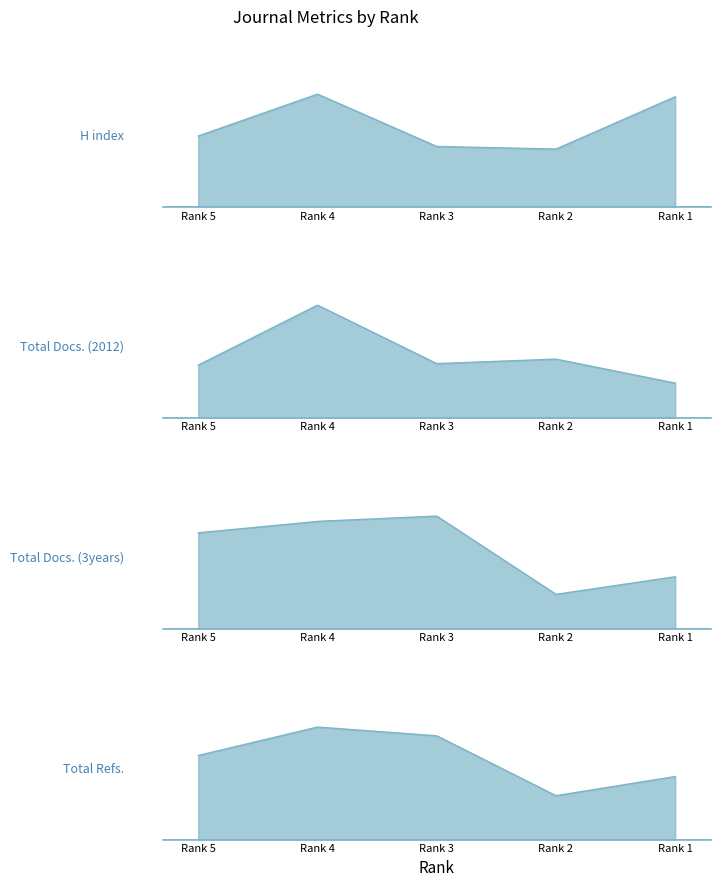

What is the sum of all Total Docs. (2012) values?

208